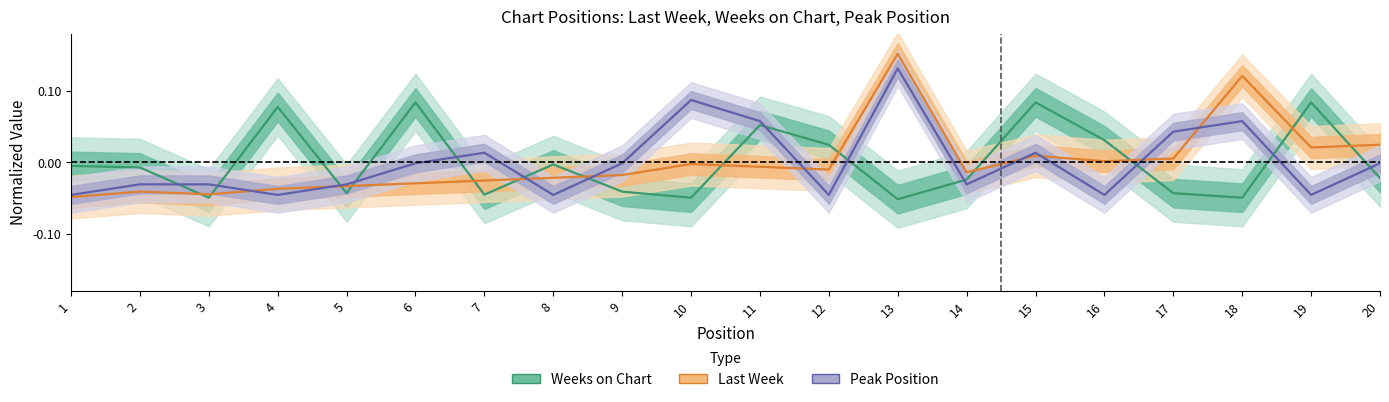

Which series ends up on top after the final intersection of Peak Position and Last Week?

Last Week